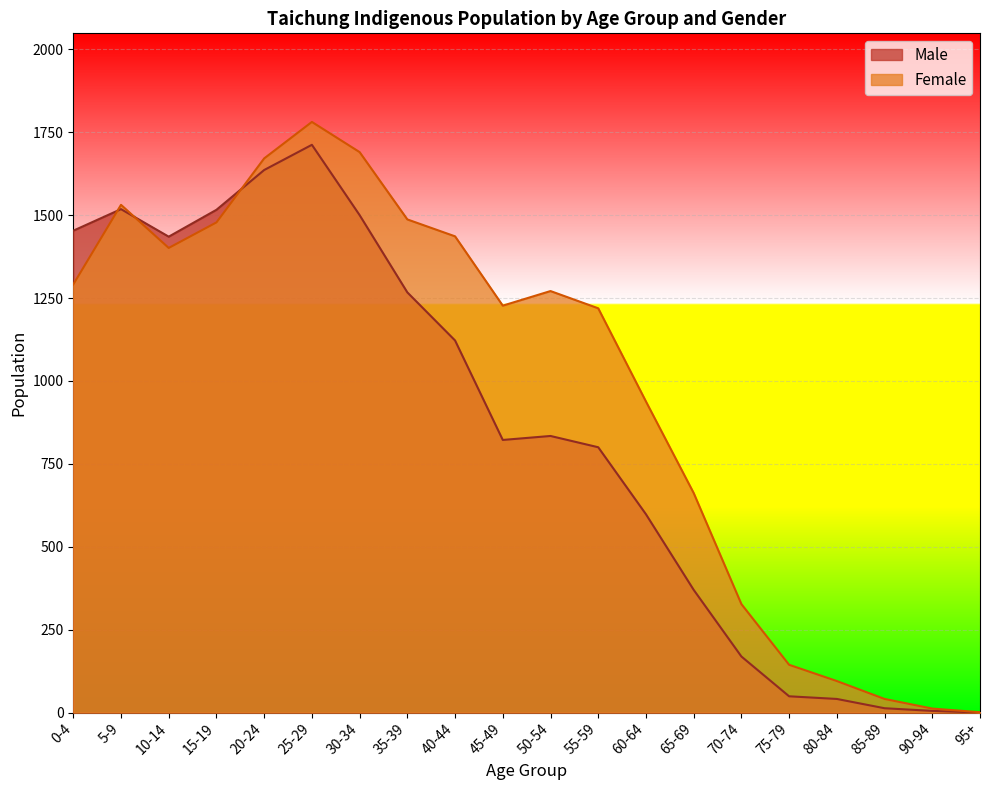

What is the label of the 14th point from the right?

30-34